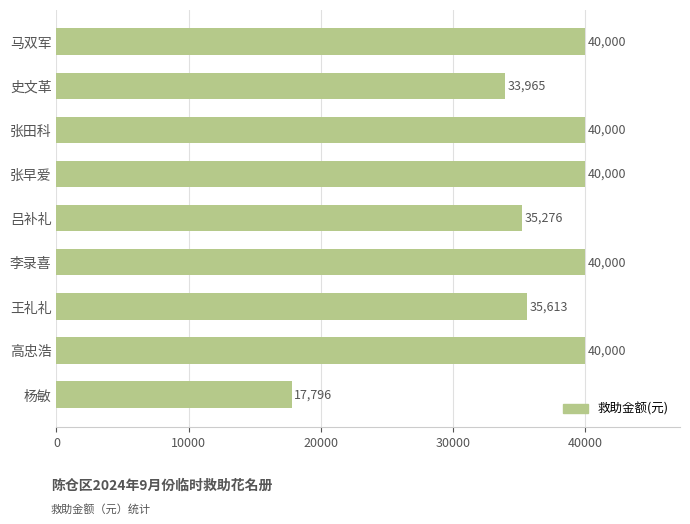

What is the sum of all values?

322650